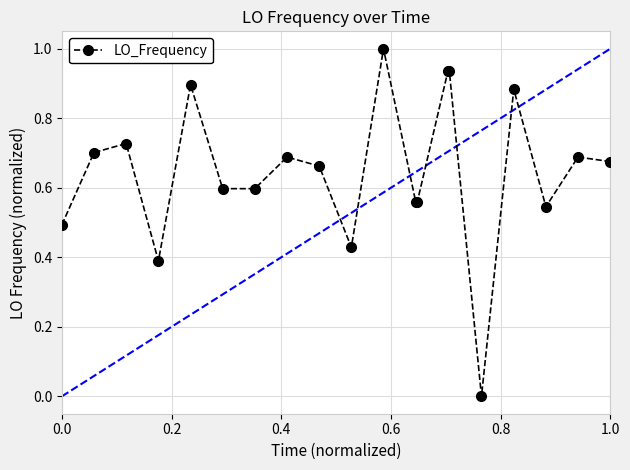

What is the greatest value displayed?

1.0